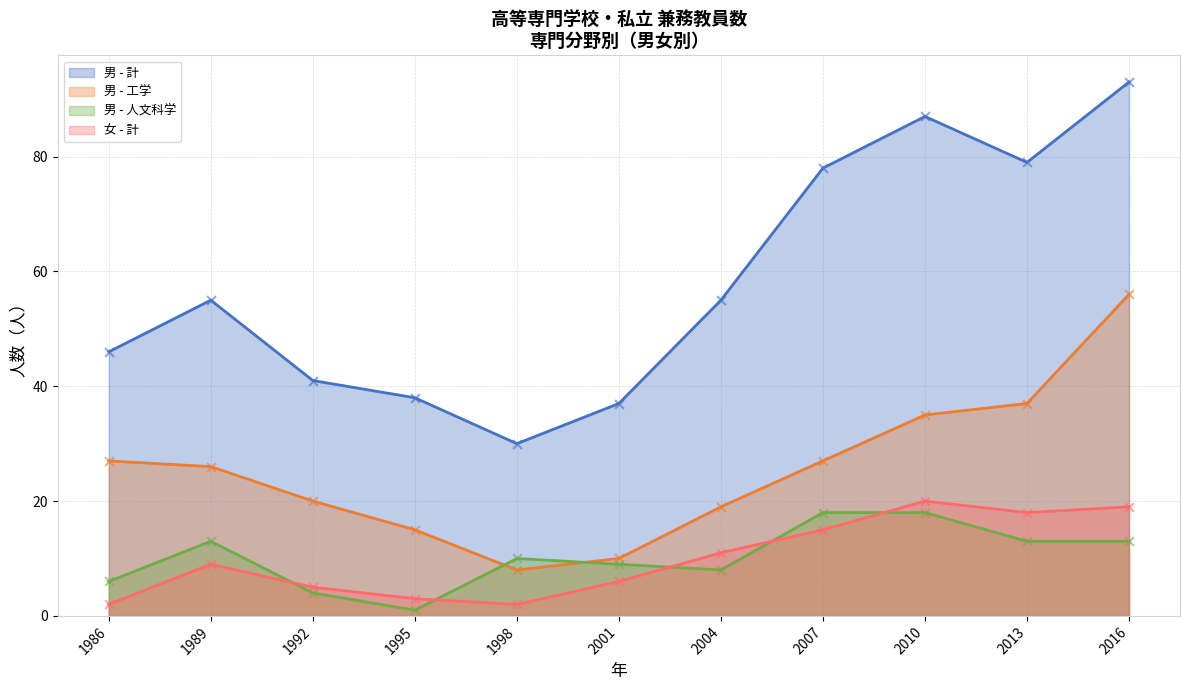

What is the total value across all series at 1989?

103